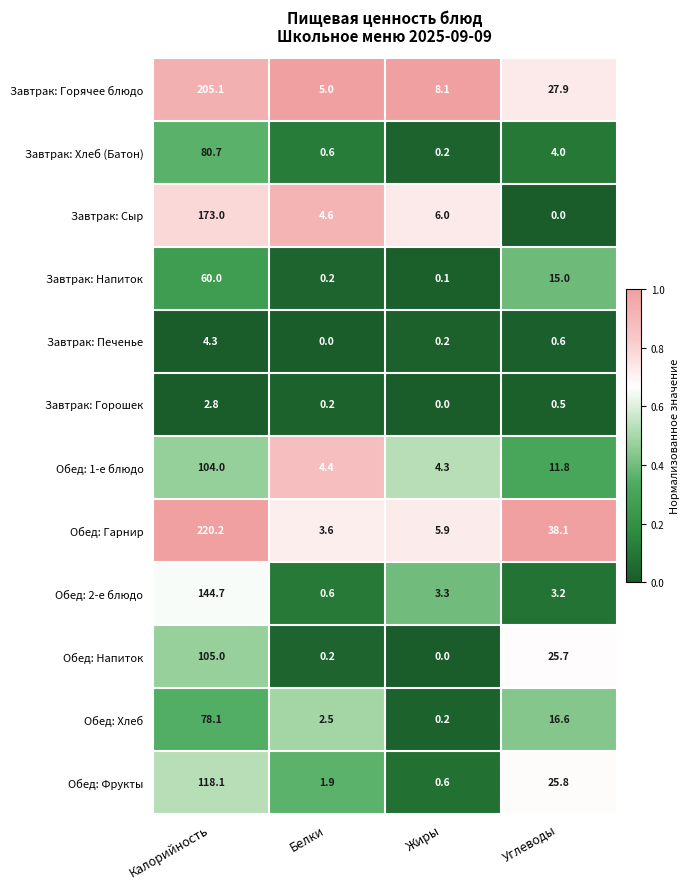

How many distinct data groups are displayed?

12